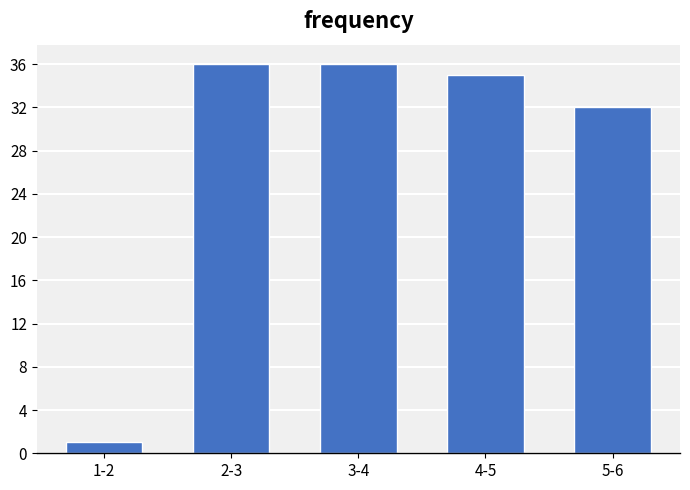

Reading right to left, what are all the values shown in this chart?

32	35	36	36	1